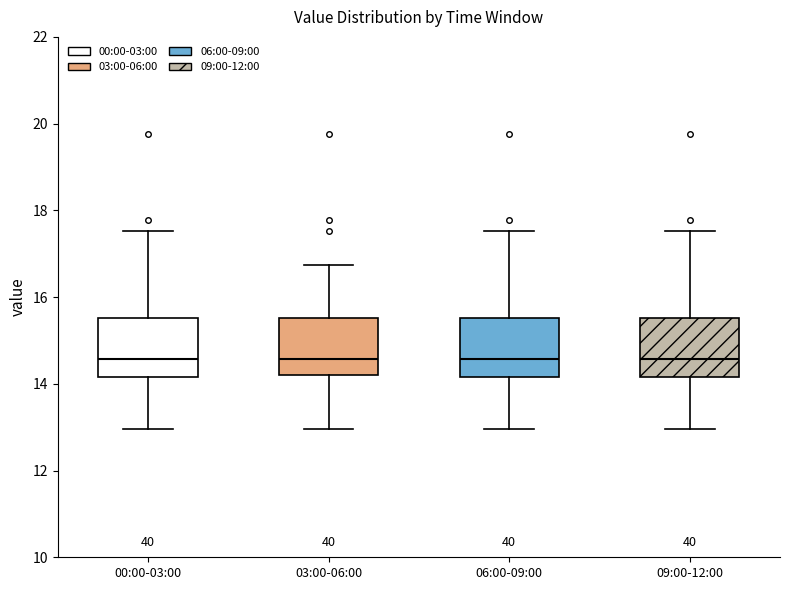

Reading left to right, transcribe this box plot: for each box, give where its median line is, the range the box spans, and where its two whiskers end, as read against the y-axis. The values are not printed on the chart, so give them approximately, as read against the axis.

00:00-03:00: median 14.6, box 14.2 to 15.6, whiskers 13.0 to 17.6
03:00-06:00: median 14.6, box 14.2 to 15.6, whiskers 13.0 to 16.8
06:00-09:00: median 14.6, box 14.2 to 15.6, whiskers 13.0 to 17.6
09:00-12:00: median 14.6, box 14.2 to 15.6, whiskers 13.0 to 17.6